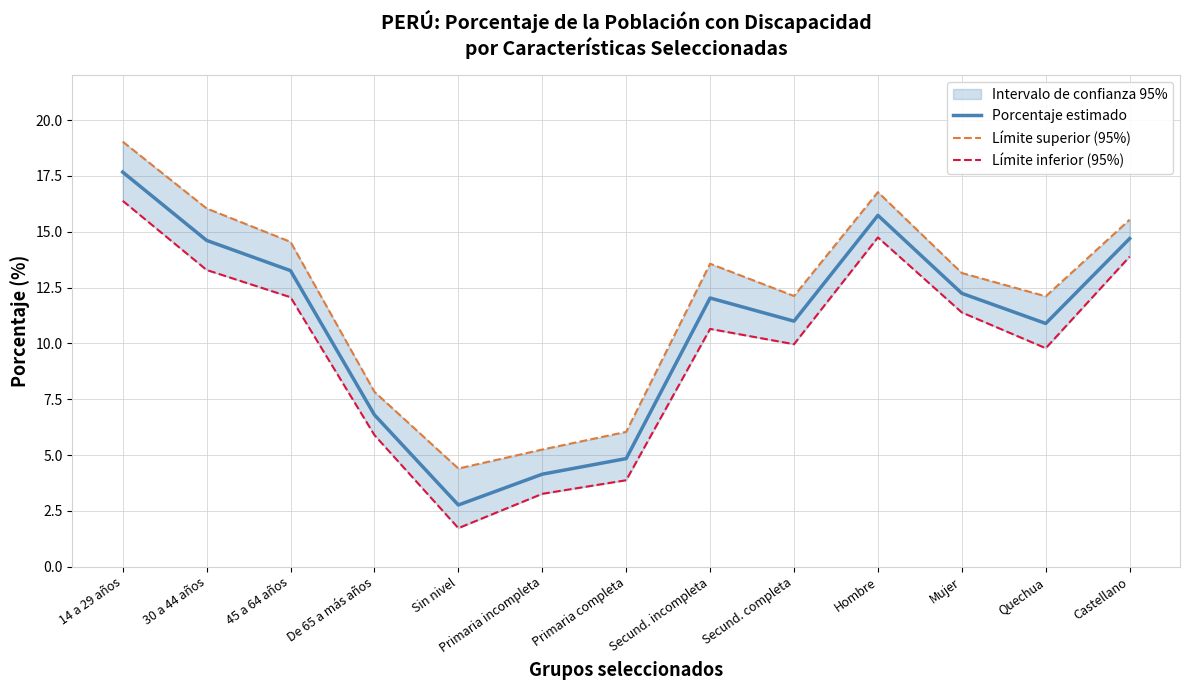

True or false: Límite superior (95%) and Límite inferior (95%) cross at least once.

False